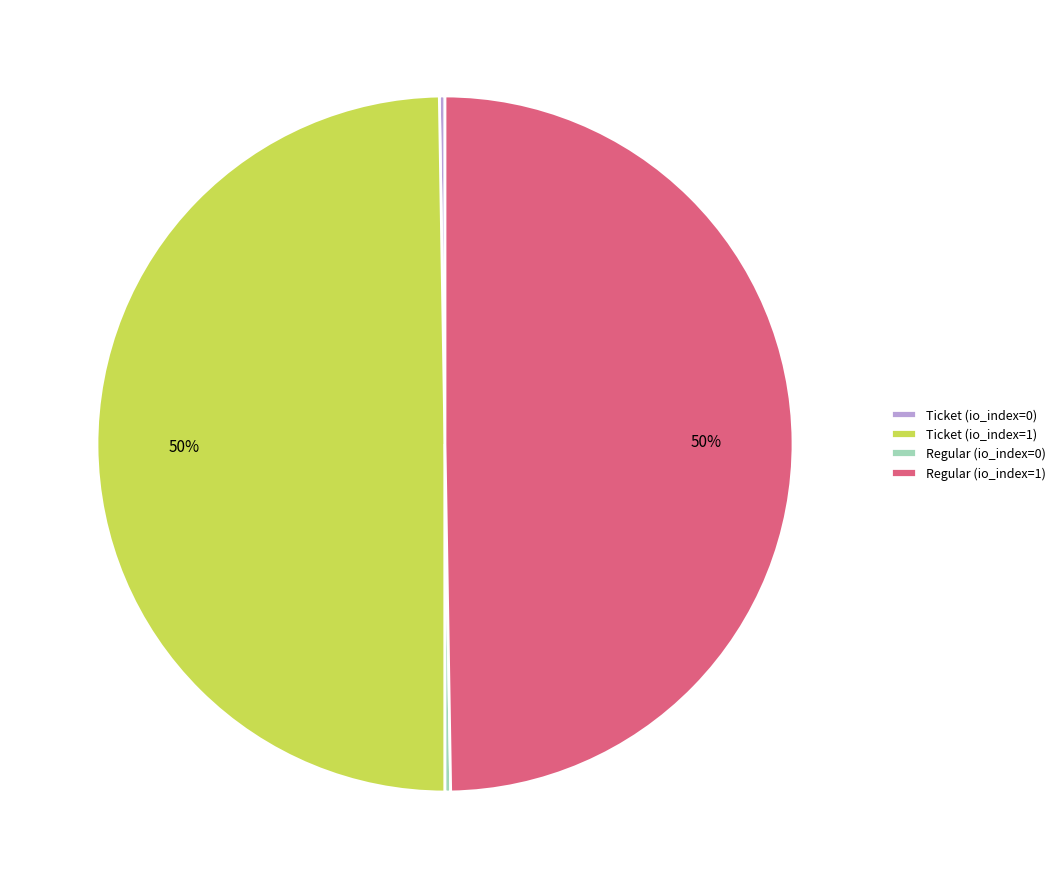

To the nearest percent, what is the average slice percentage?

25%